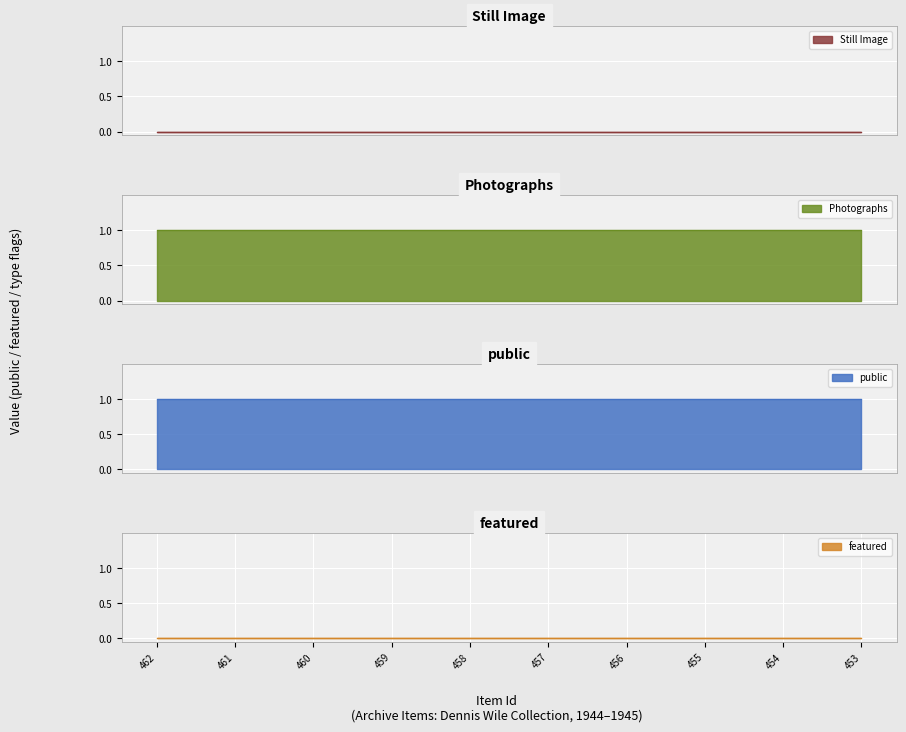

What is the difference between the highest and lowest values at 457?

1